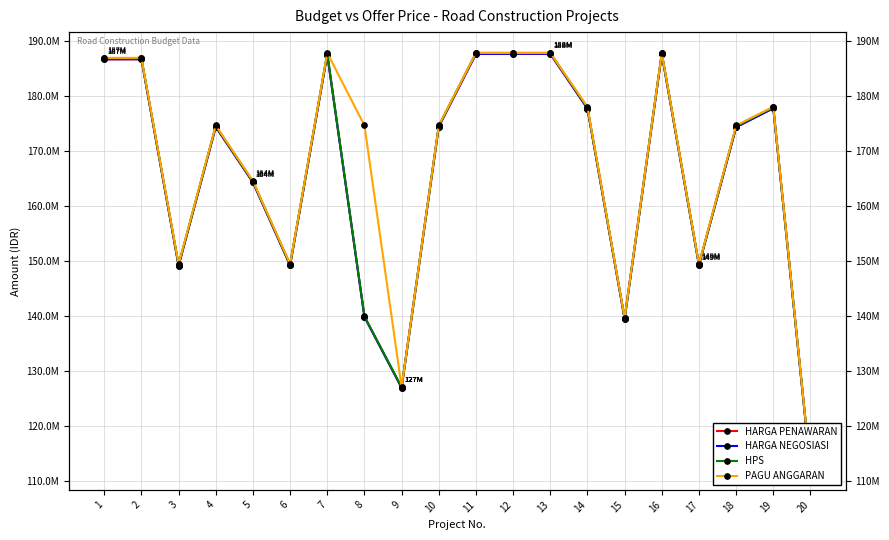

What is the value of the HARGA PENAWARAN point at the 16th from the left?

187593000